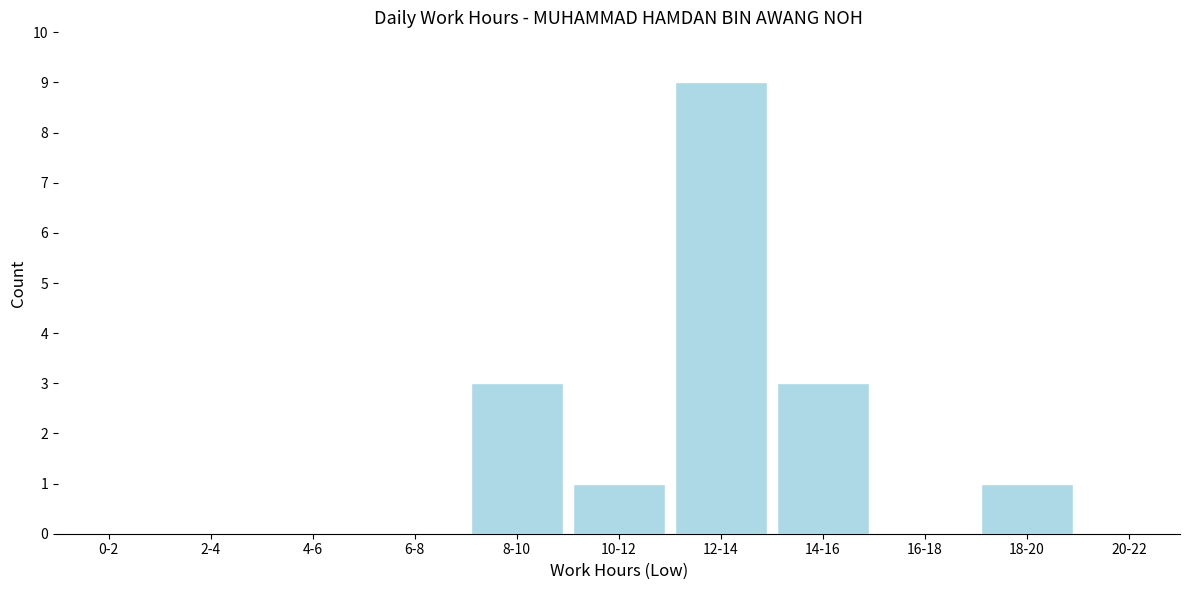

Reading left to right, extract all data points from this chart.

0-2=0	2-4=0	4-6=0	6-8=0	8-10=3	10-12=1	12-14=9	14-16=3	16-18=0	18-20=1	20-22=0